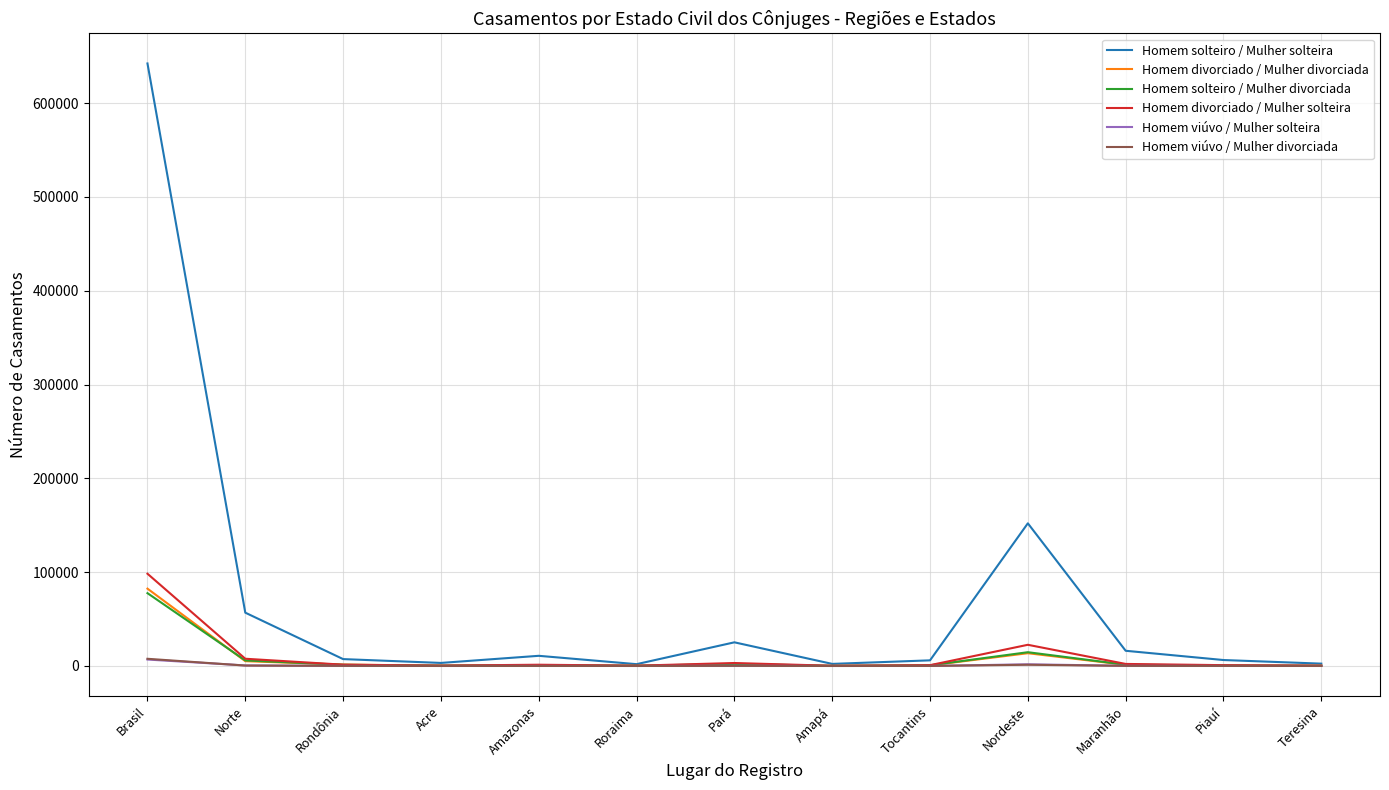

True or false: Homem viúvo / Mulher solteira has more than 1 interior local peaks.

True